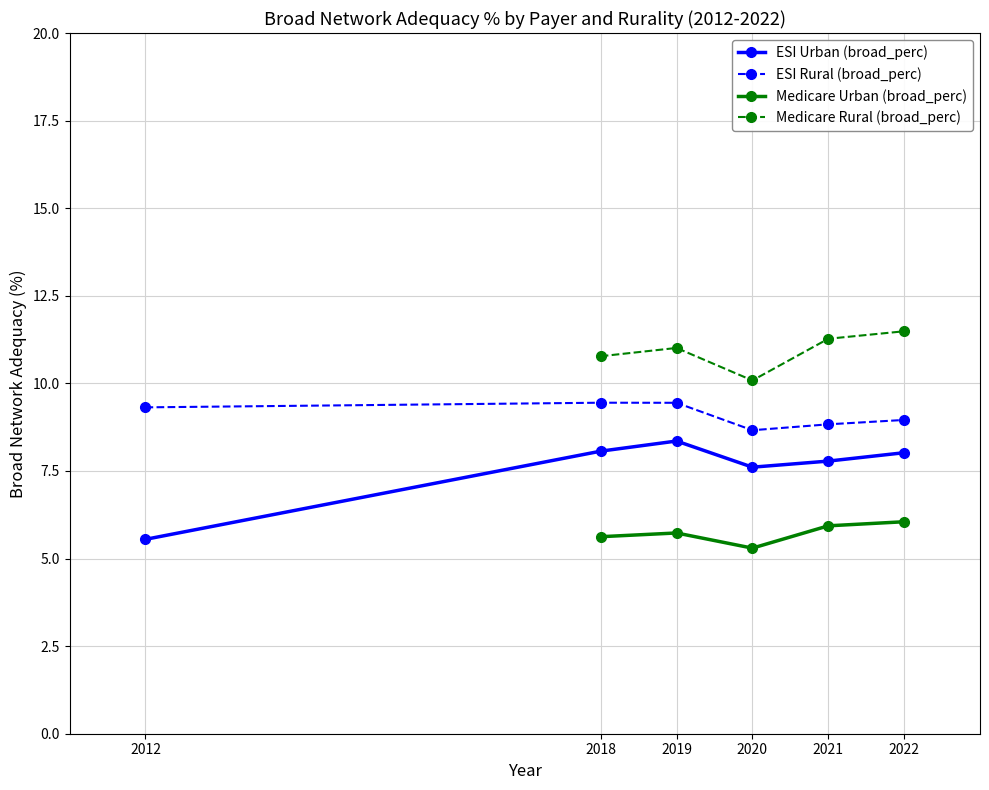

True or false: ESI Urban (broad_perc) and ESI Rural (broad_perc) cross at least once.

False